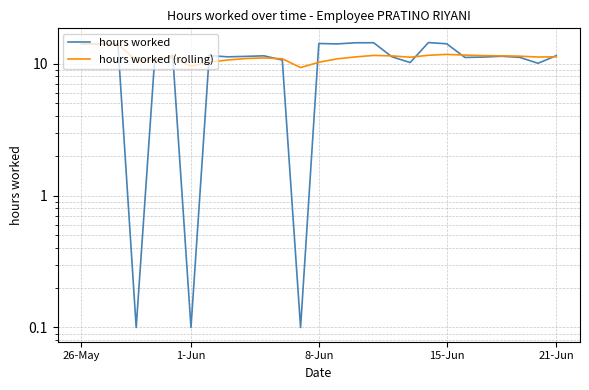

What position from the left is 15?

16